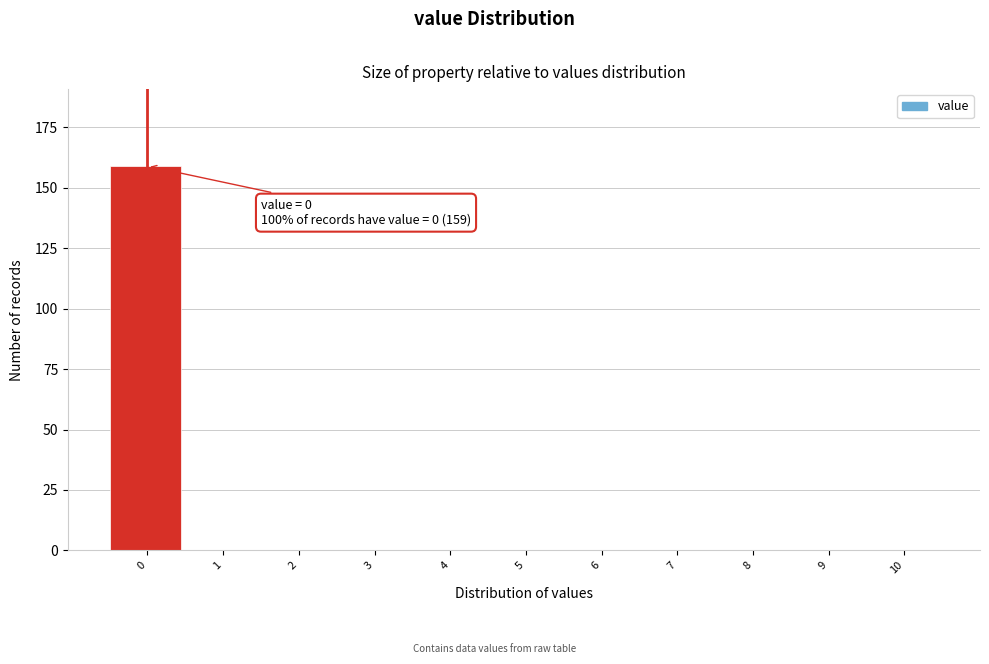

Reading right to left, extract all data points from this chart.

10=0	9=0	8=0	7=0	6=0	5=0	4=0	3=0	2=0	1=0	0=159